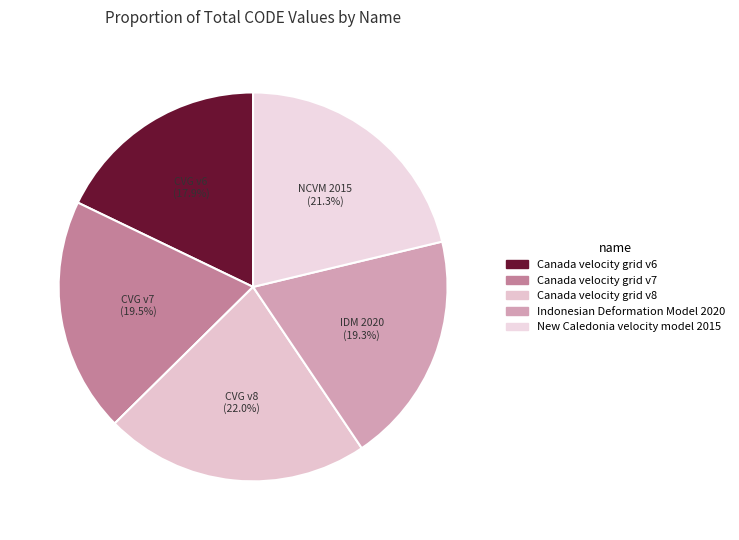

To the nearest percent, what is the combined percentage of New Caledonia velocity model 2015 and Canada velocity grid v7?

41%